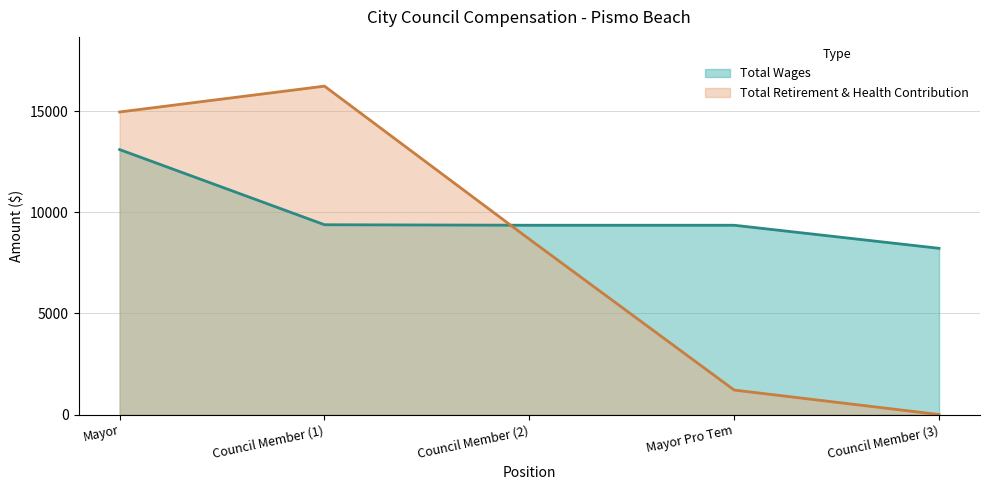

At Council Member, list the series in order from largest to smallest.

Total Retirement & Health Contribution, Total Wages